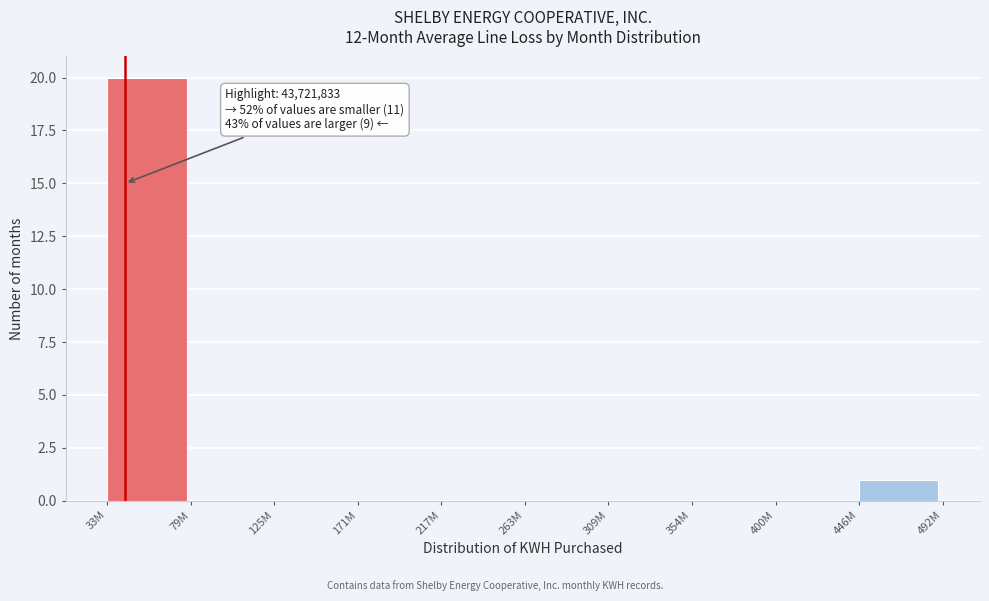

Reading left to right, transcribe all the data shown in this chart.

33M=20	79M=0	125M=0	171M=0	217M=0	263M=0	309M=0	354M=0	400M=0	446M=1